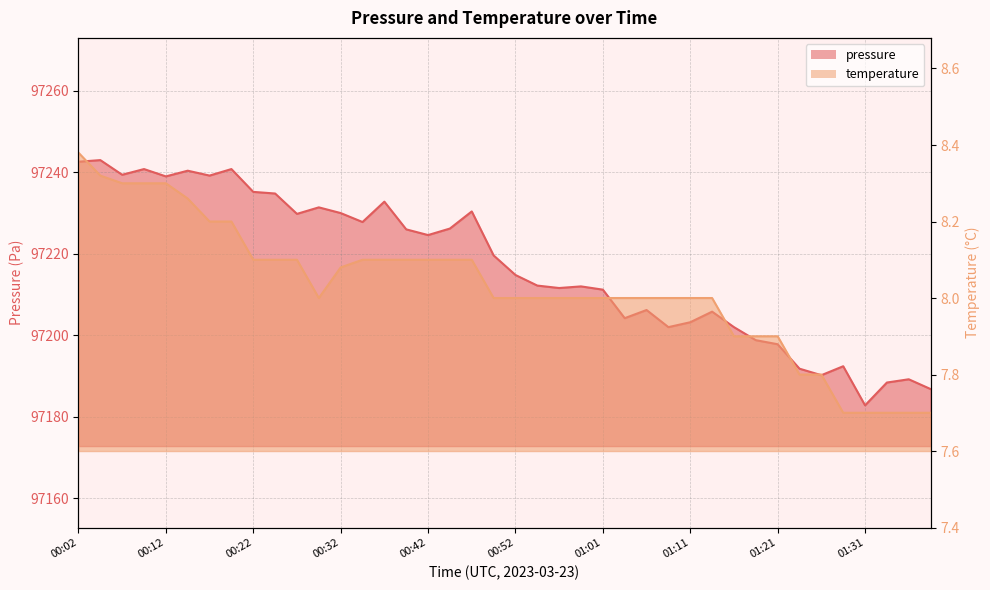

Where is pressure nearest to the value 97212?

00:59